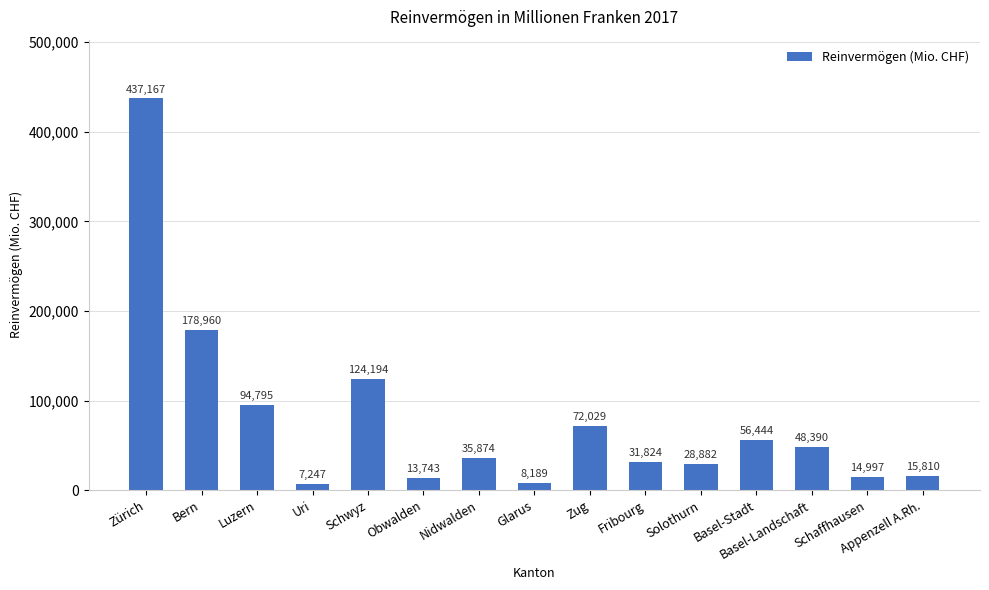

Is it true that the value at Basel-Landschaft is 68118.7?

False